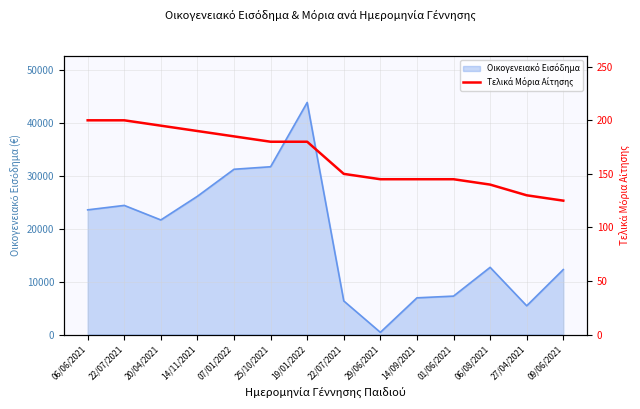

Which has a higher value, 29/06/2021 or 22/07/2021?

22/07/2021